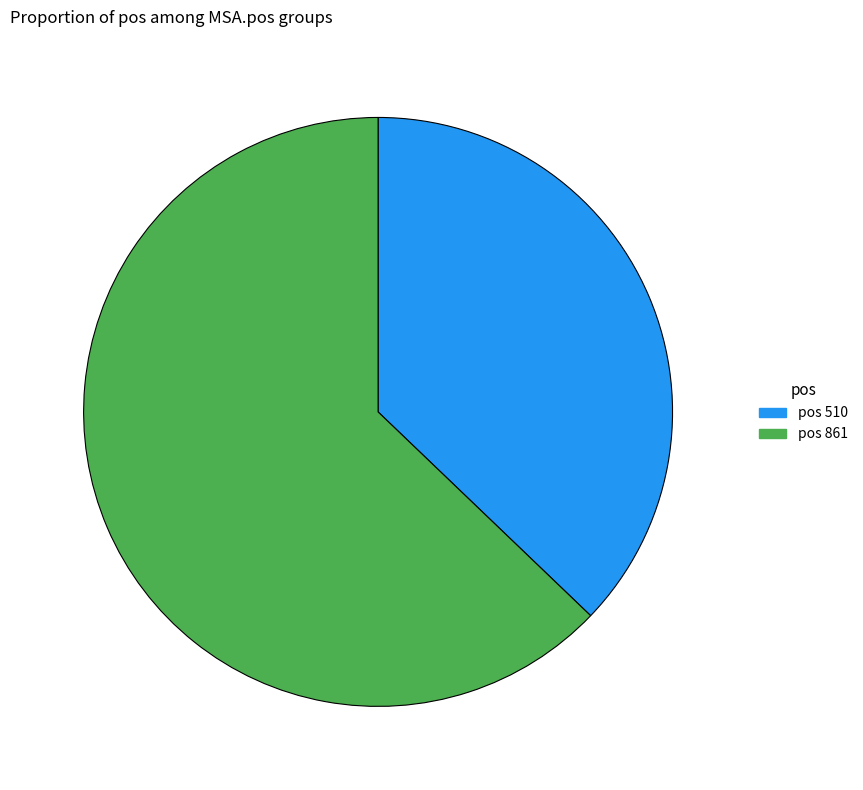

How many segments does this pie chart have?

2